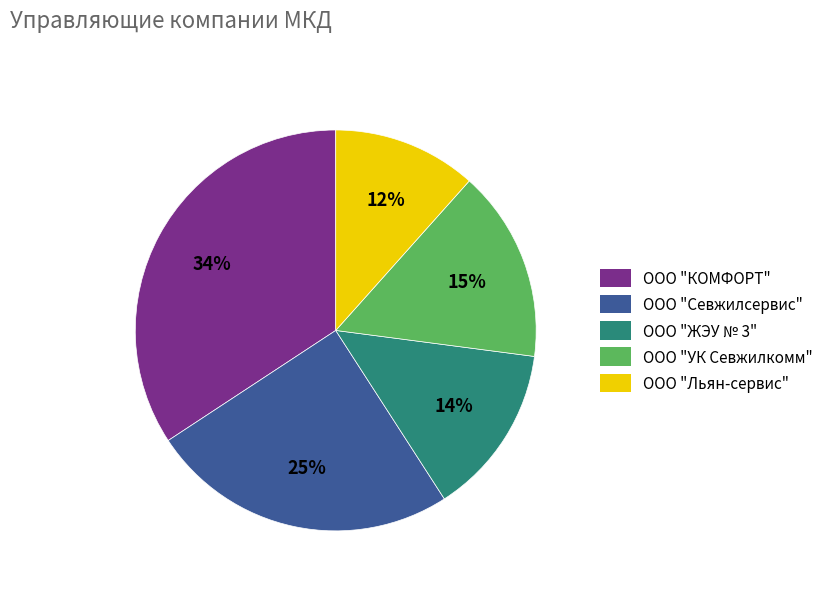

Is it true that ООО "Севжилсервис" is 25% of the pie?

True